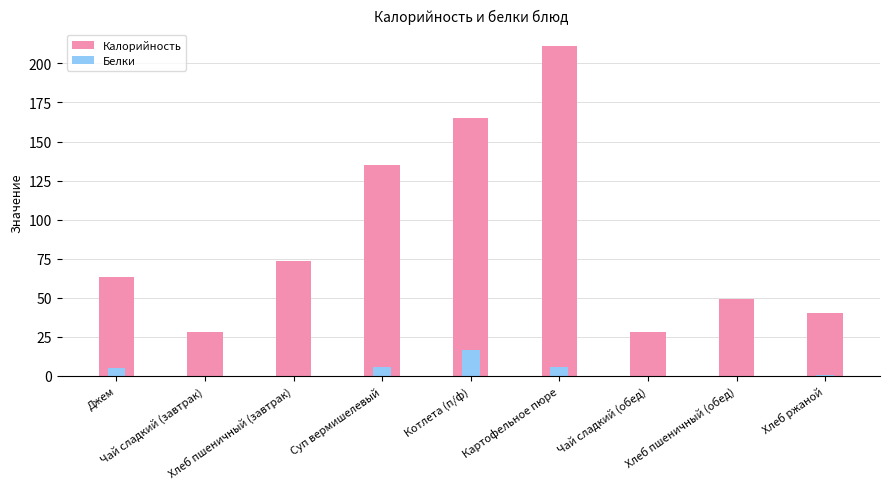

What position from the right is Котлета (п/ф)?

5